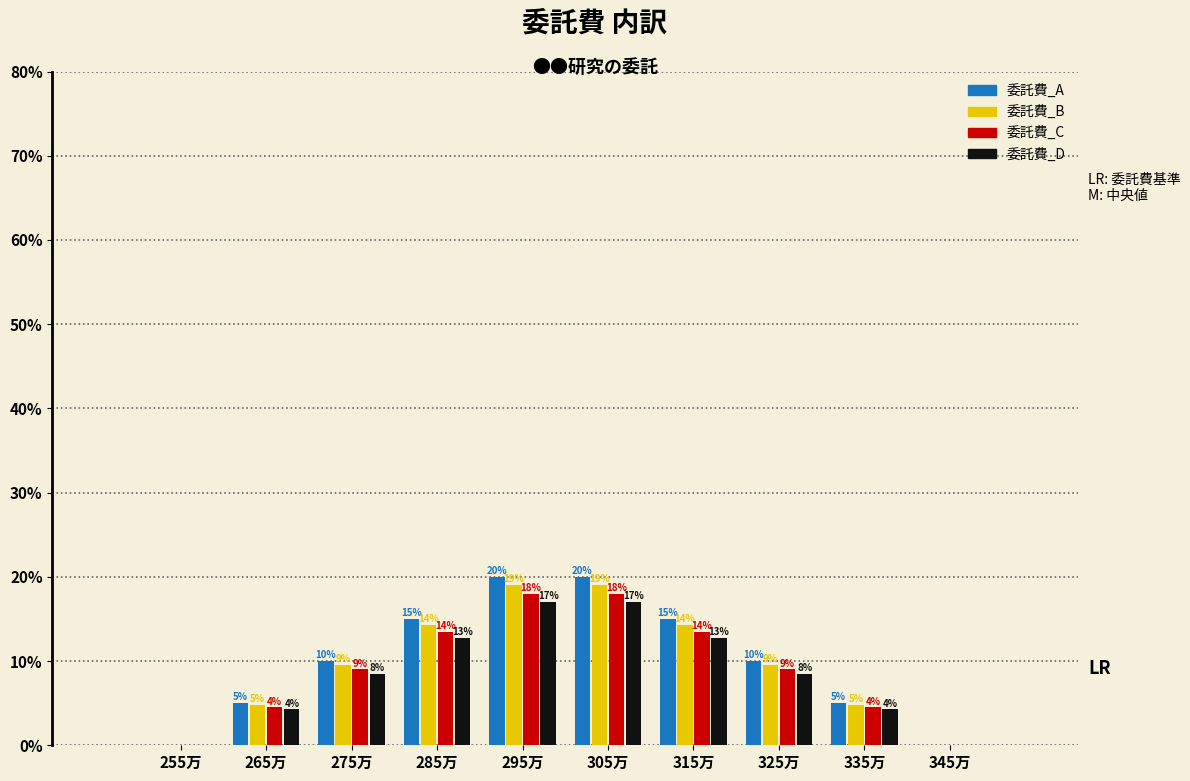

What is the highest value of the 委託費_C series?

18.0